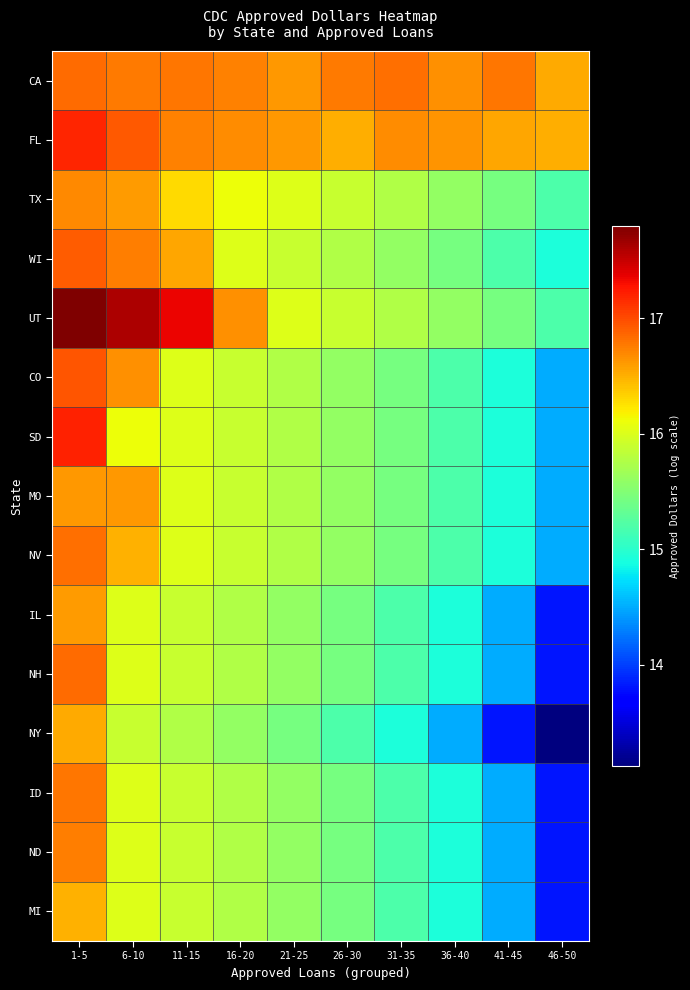

Reading left to right, extract all data points from this chart.

CA: 1-5=16.8	6-10=16.8	11-15=16.8	16-20=16.7	21-25=16.6	26-30=16.8	31-35=16.8	36-40=16.7	41-45=16.8	46-50=16.5
FL: 1-5=17.2	6-10=16.9	11-15=16.7	16-20=16.7	21-25=16.6	26-30=16.5	31-35=16.7	36-40=16.6	41-45=16.6	46-50=16.5
TX: 1-5=16.7	6-10=16.6	11-15=16.3	16-20=16.1	21-25=16.0	26-30=15.9	31-35=15.8	36-40=15.6	41-45=15.4	46-50=15.2
WI: 1-5=16.9	6-10=16.7	11-15=16.5	16-20=16.0	21-25=15.9	26-30=15.8	31-35=15.6	36-40=15.4	41-45=15.2	46-50=14.9
UT: 1-5=17.8	6-10=17.6	11-15=17.3	16-20=16.7	21-25=16.0	26-30=15.9	31-35=15.8	36-40=15.6	41-45=15.4	46-50=15.2
CO: 1-5=17.0	6-10=16.7	11-15=16.0	16-20=15.9	21-25=15.8	26-30=15.6	31-35=15.4	36-40=15.2	41-45=14.9	46-50=14.5
SD: 1-5=17.2	6-10=16.1	11-15=16.0	16-20=15.9	21-25=15.8	26-30=15.6	31-35=15.4	36-40=15.2	41-45=14.9	46-50=14.5
MO: 1-5=16.6	6-10=16.6	11-15=16.0	16-20=15.9	21-25=15.8	26-30=15.6	31-35=15.4	36-40=15.2	41-45=14.9	46-50=14.5
NV: 1-5=16.8	6-10=16.5	11-15=16.0	16-20=15.9	21-25=15.8	26-30=15.6	31-35=15.4	36-40=15.2	41-45=14.9	46-50=14.5
IL: 1-5=16.6	6-10=16.0	11-15=15.9	16-20=15.8	21-25=15.6	26-30=15.4	31-35=15.2	36-40=14.9	41-45=14.5	46-50=13.8
NH: 1-5=16.8	6-10=16.0	11-15=15.9	16-20=15.8	21-25=15.6	26-30=15.4	31-35=15.2	36-40=14.9	41-45=14.5	46-50=13.8
NY: 1-5=16.5	6-10=15.9	11-15=15.8	16-20=15.6	21-25=15.4	26-30=15.2	31-35=14.9	36-40=14.5	41-45=13.8	46-50=13.1
ID: 1-5=16.8	6-10=16.0	11-15=15.9	16-20=15.8	21-25=15.6	26-30=15.4	31-35=15.2	36-40=14.9	41-45=14.5	46-50=13.8
ND: 1-5=16.8	6-10=16.0	11-15=15.9	16-20=15.8	21-25=15.6	26-30=15.4	31-35=15.2	36-40=14.9	41-45=14.5	46-50=13.8
MI: 1-5=16.5	6-10=16.0	11-15=15.9	16-20=15.8	21-25=15.6	26-30=15.4	31-35=15.2	36-40=14.9	41-45=14.5	46-50=13.8